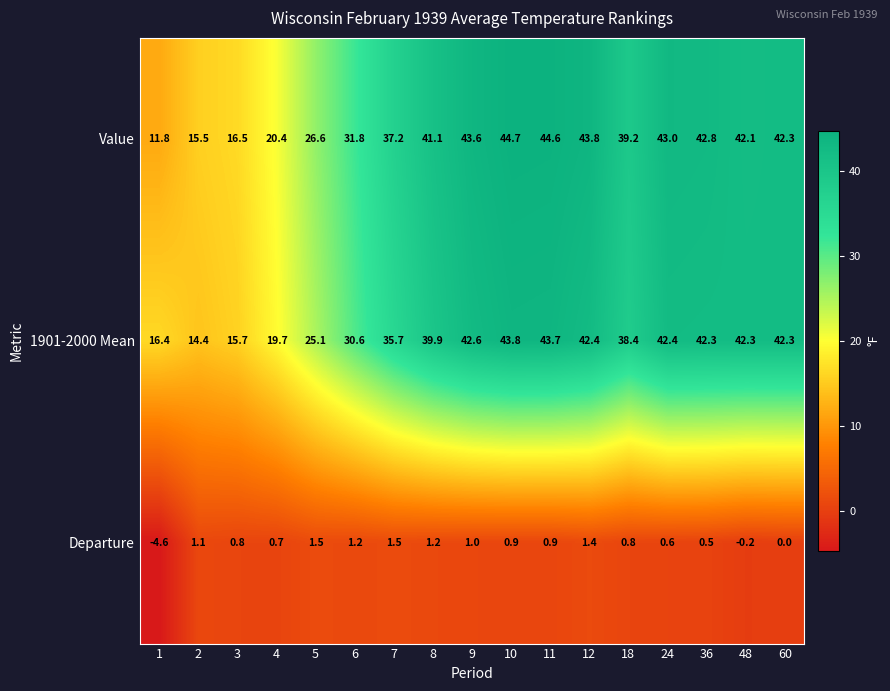

Count the number of data series in this chart.

3